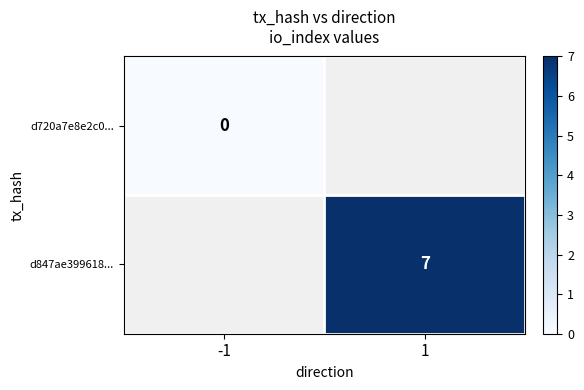

Is the value of d847ae399618... at 1 greater than the value of d720a7e8e2c0... at -1?

Yes